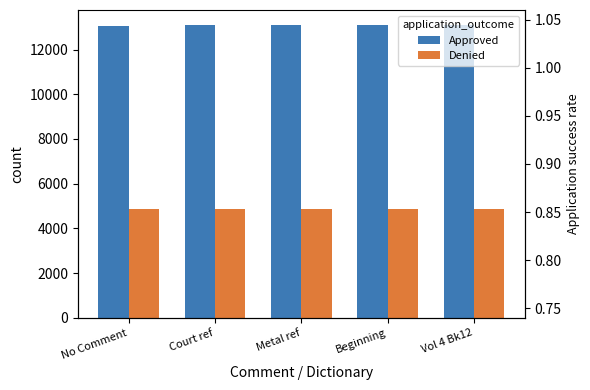

At how many categories does at least one series exceed 6961?

5